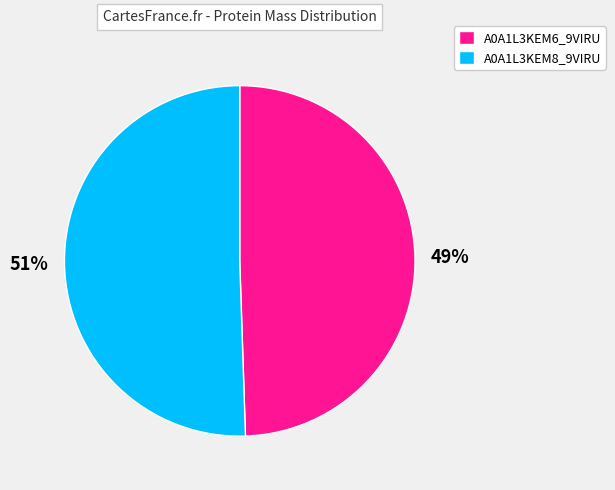

Is there a majority slice in this chart?

Yes